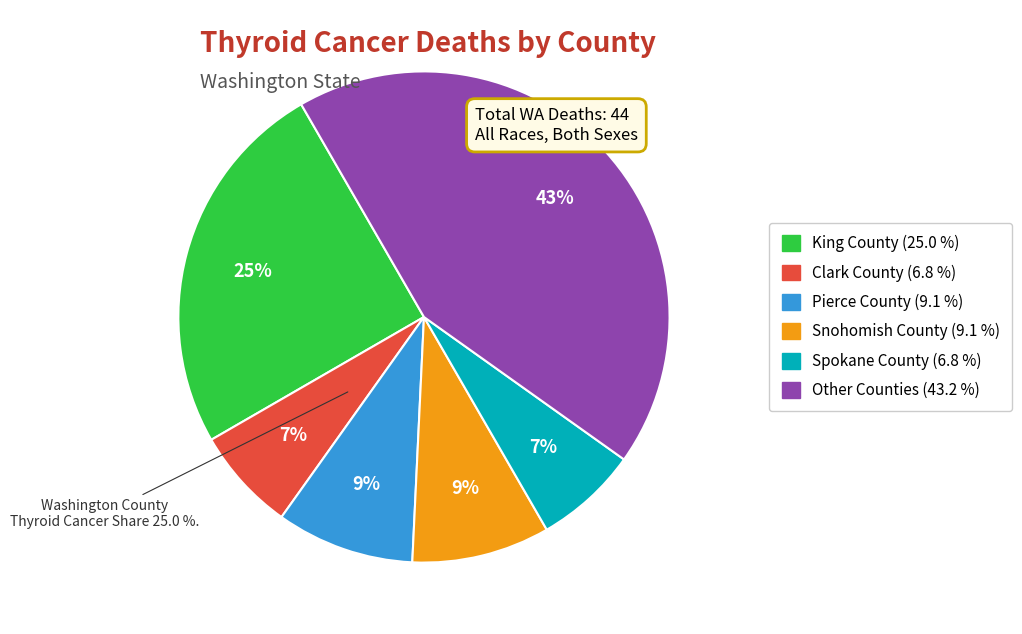

Does any single category account for the majority?

No